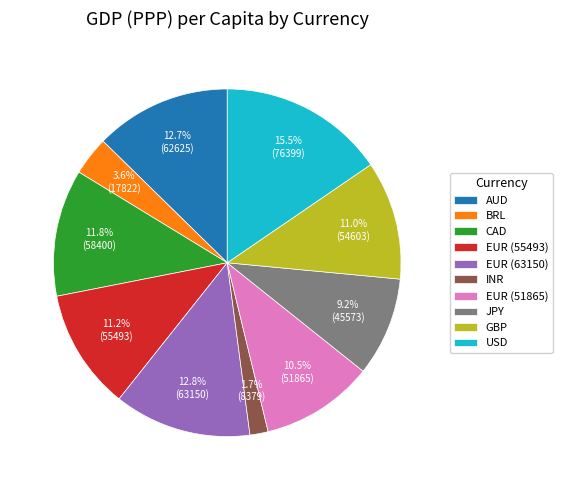

The AUD slice represents 20% of the pie. True or false?

False